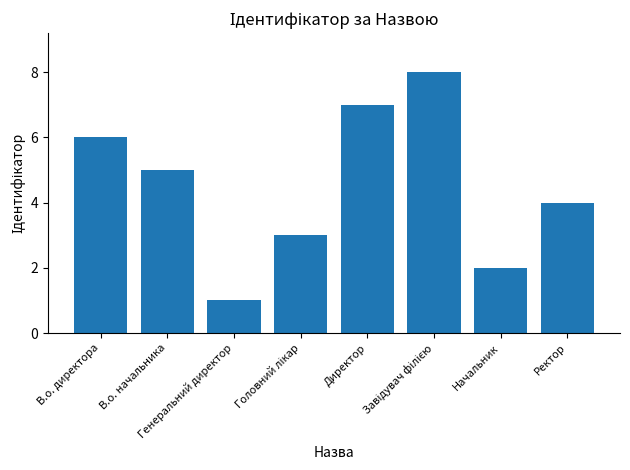

How many values are between 3 and 7?

5